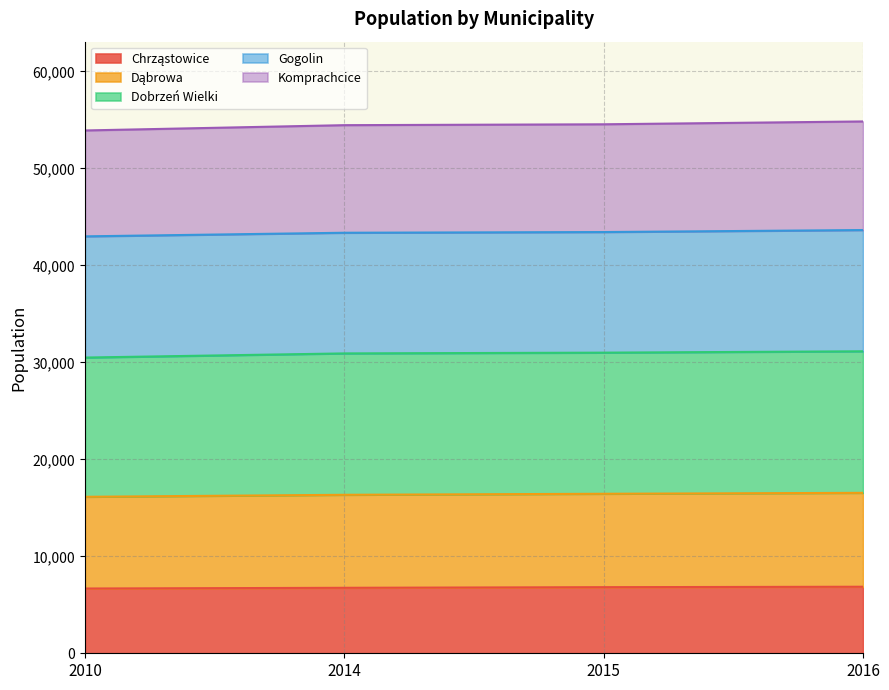

What is the minimum value shown in the chart?

6678